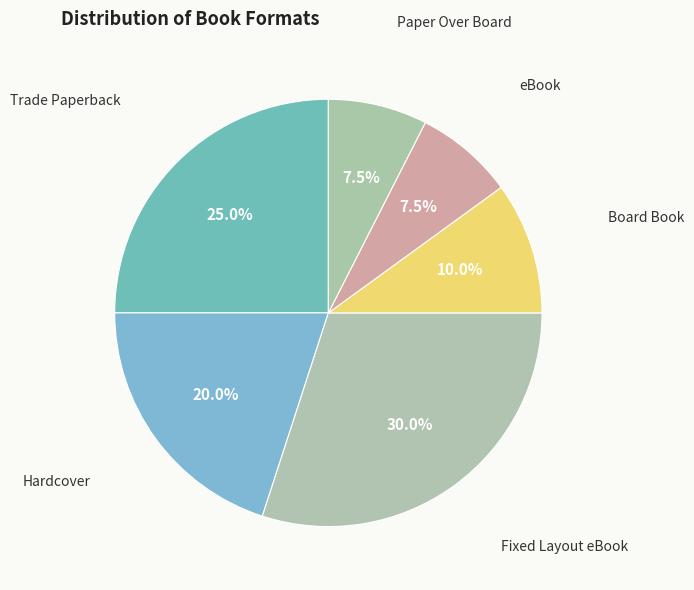

How many slices are in this pie chart?

6